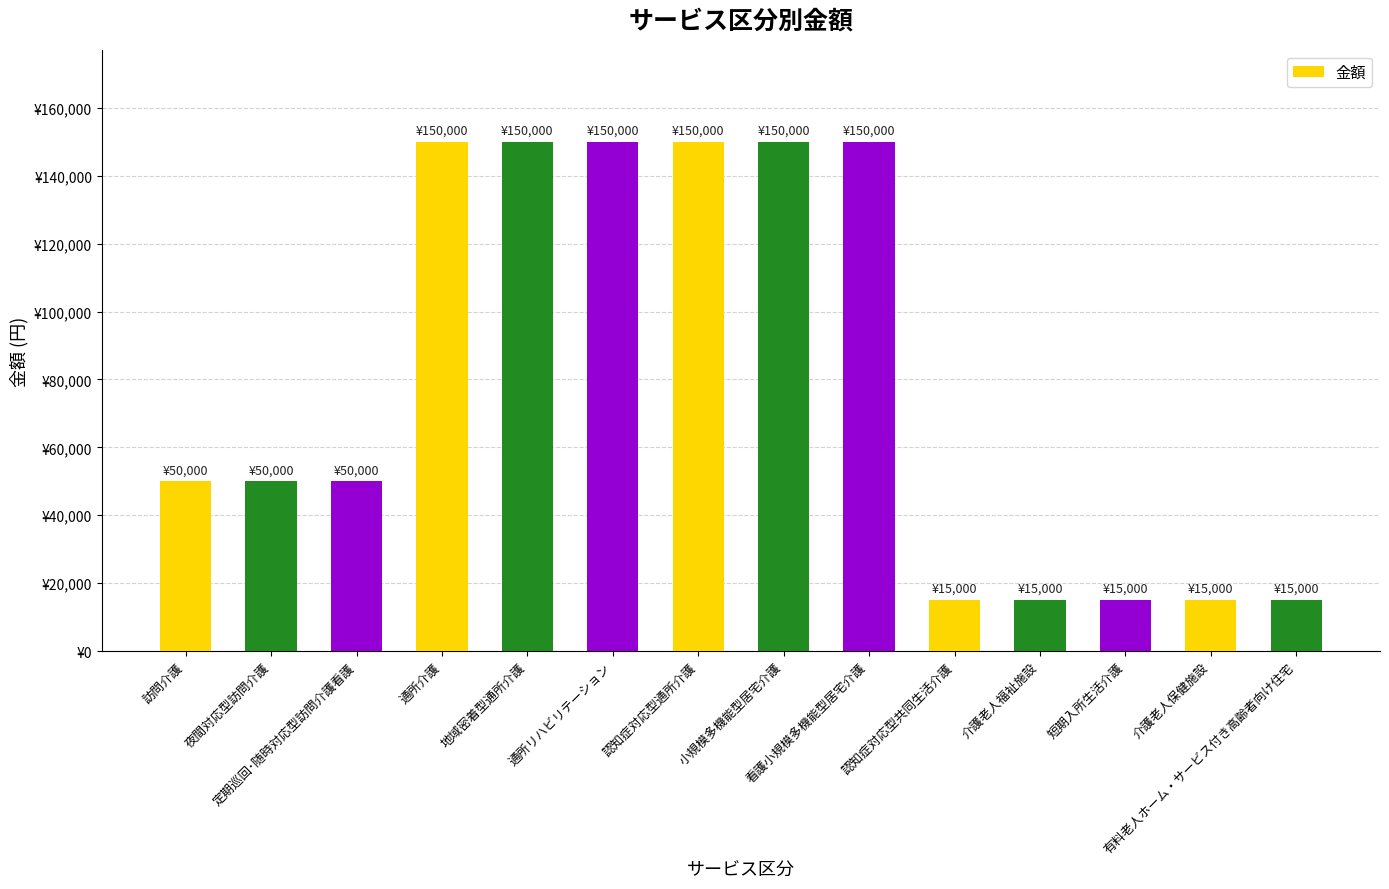

Which has a higher value, 介護老人保健施設 or 通所介護?

通所介護